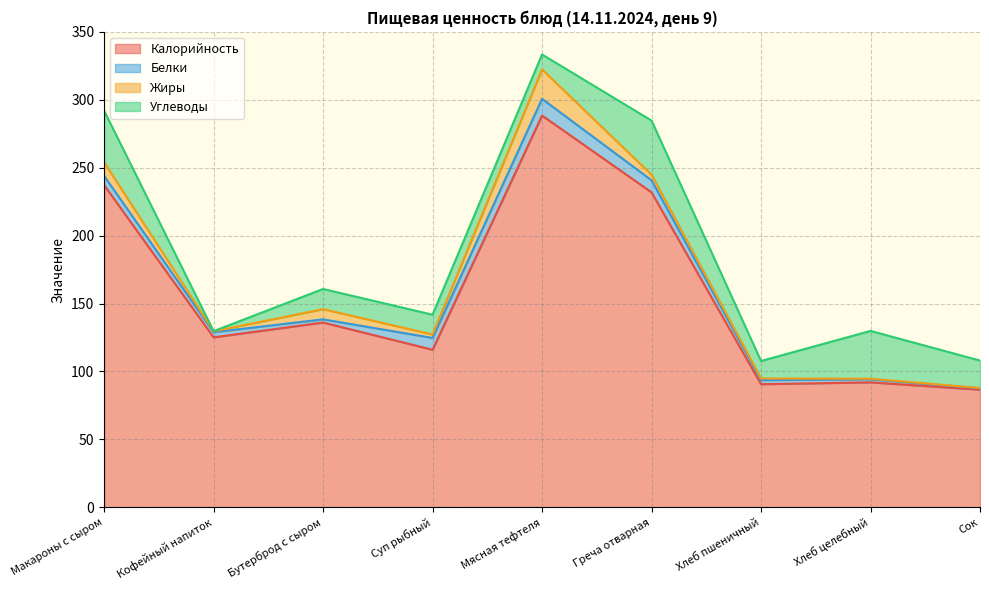

Which category has the highest value across all series?

Мясная тефтеля